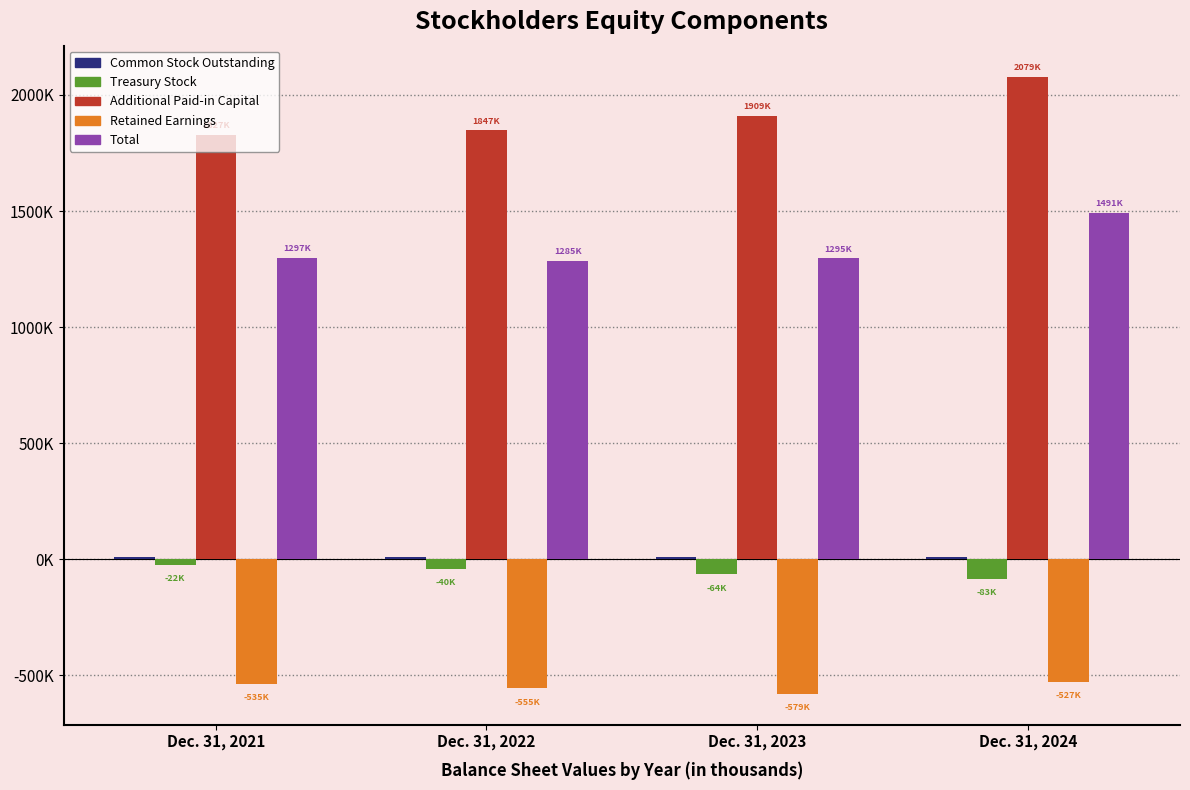

What is the difference between the Retained Earnings values at Dec. 31, 2023 and Dec. 31, 2021?

43505